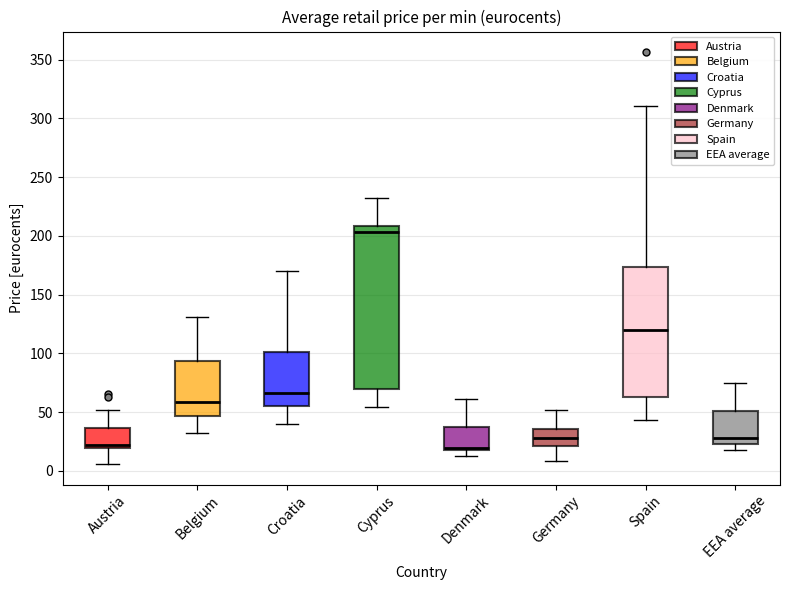

Which box is the tallest, from its lower edge to its upper edge?

Cyprus